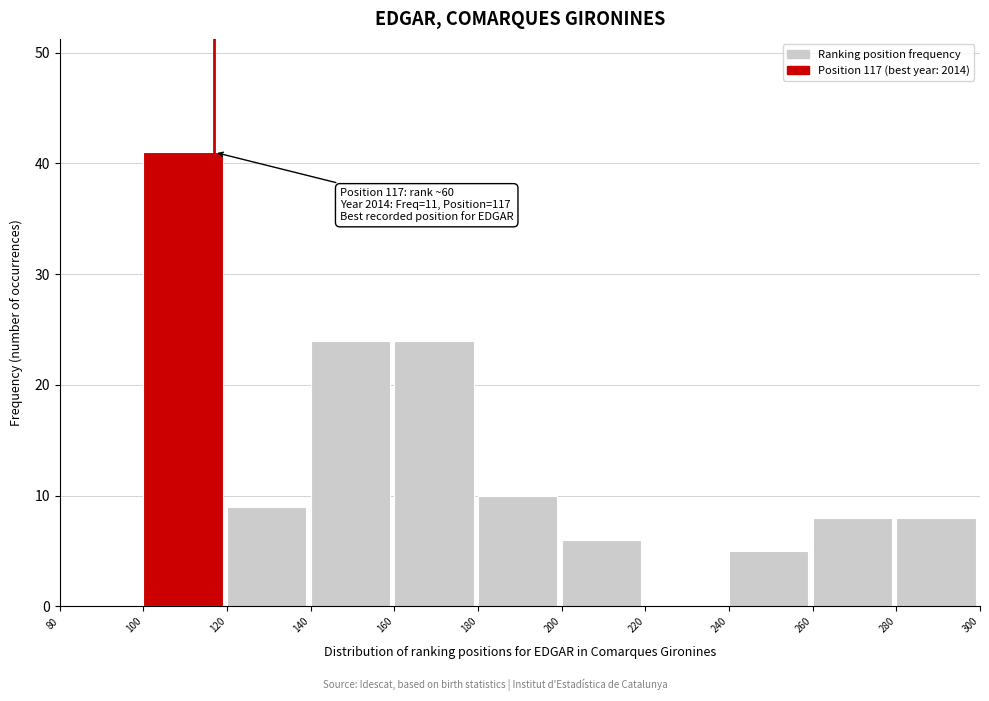

Which range on the x-axis has the tallest bar?

100 to 120